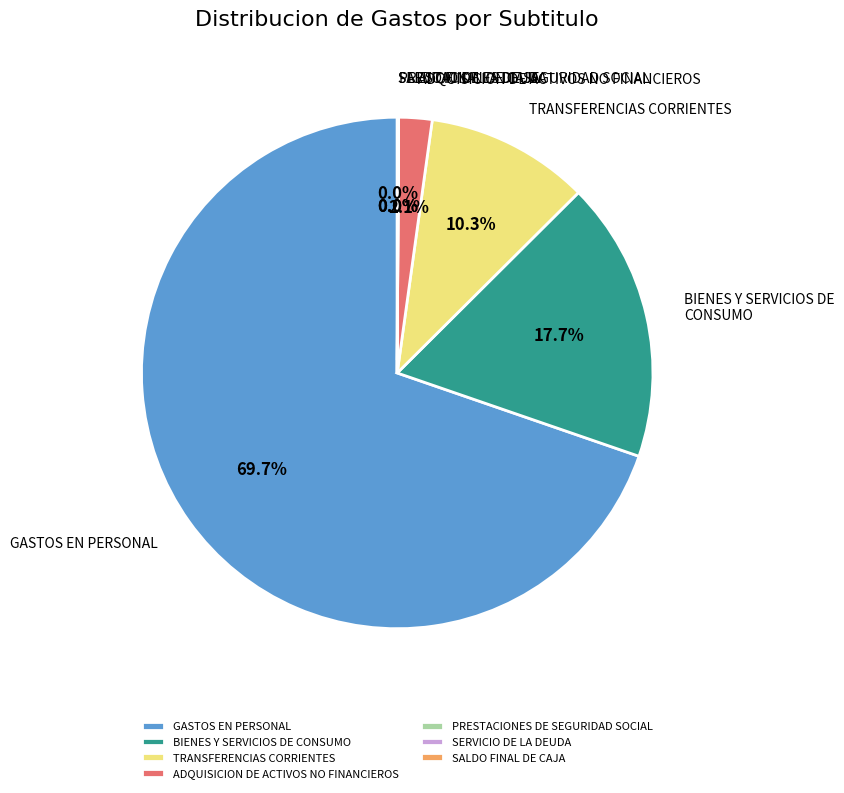

The BIENES Y SERVICIOS DE CONSUMO slice represents 27% of the pie. True or false?

False